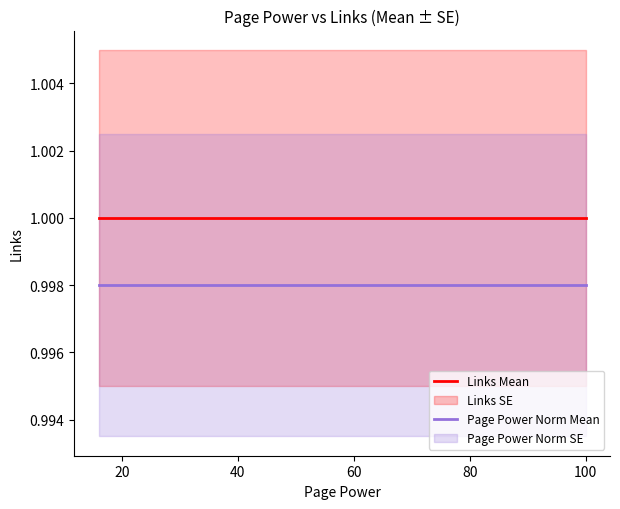

How many lines are shown in the chart?

2